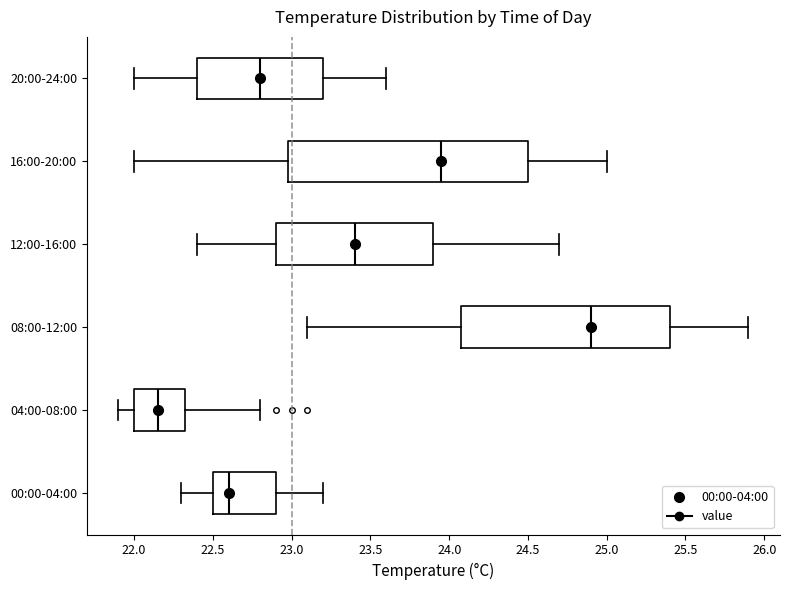

Which box has the furthest to the left median line?

04:00-08:00